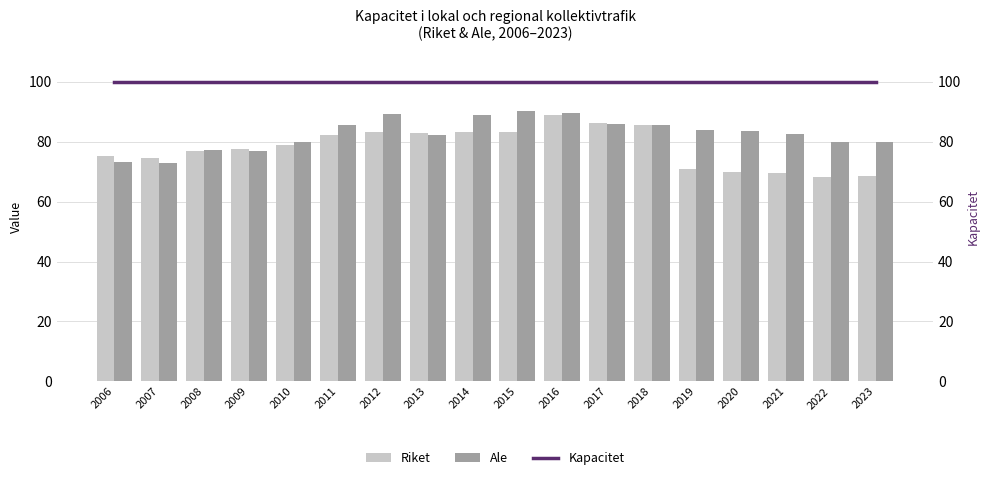

Which series has the widest spread of values?

Riket